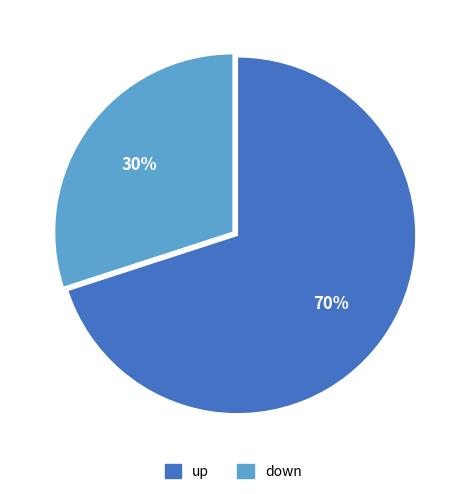

To the nearest percent, what is the combined percentage of up and down?

100%